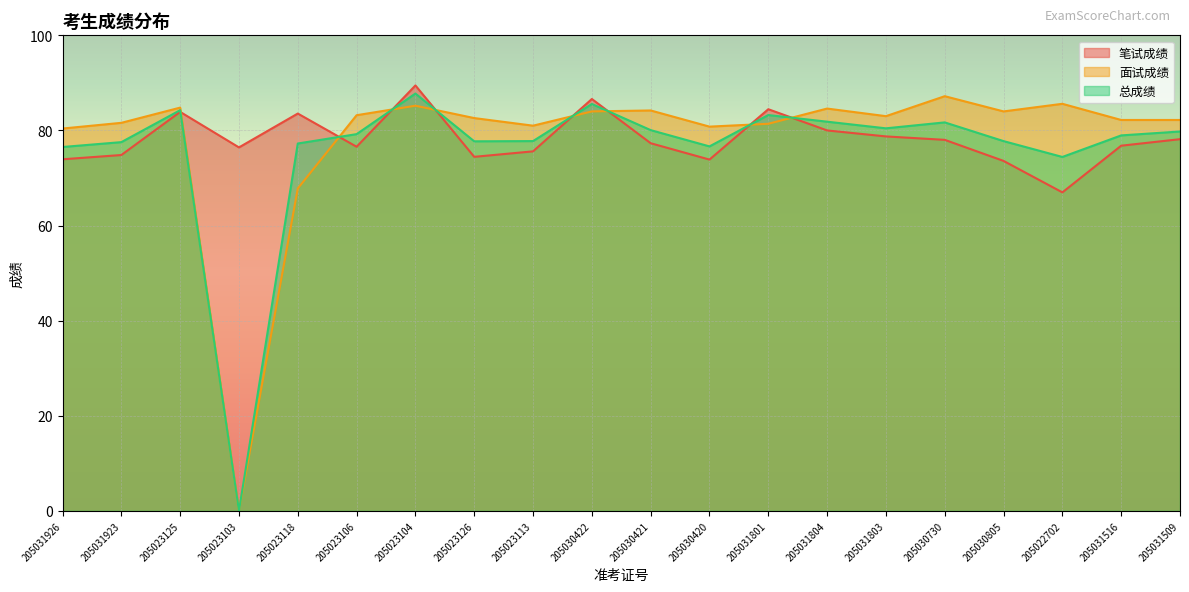

In 总成绩, how many points are higher than both neighbors (excluding endpoints)?

5